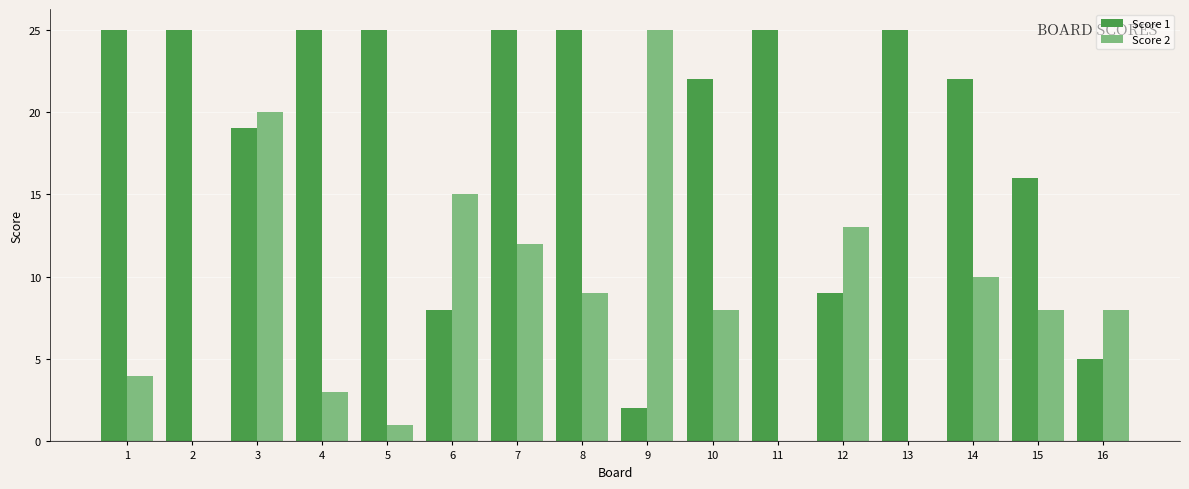

Is it true that Score 2 equals 4 at 15?

False